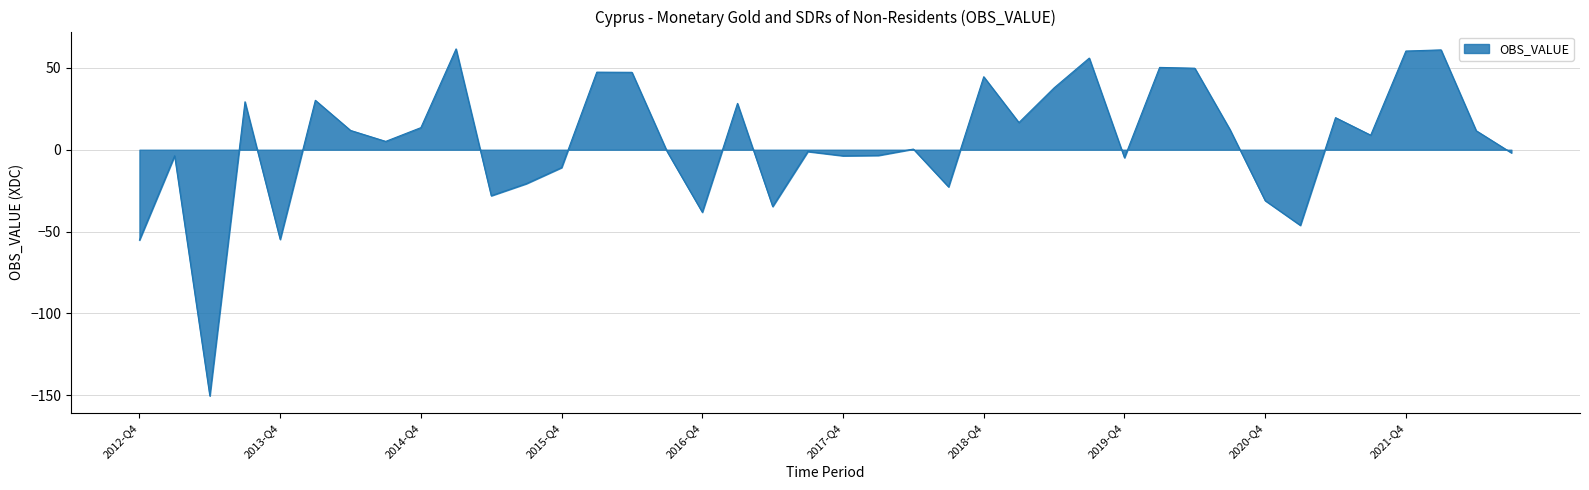

What is the smallest value displayed?

-150.4